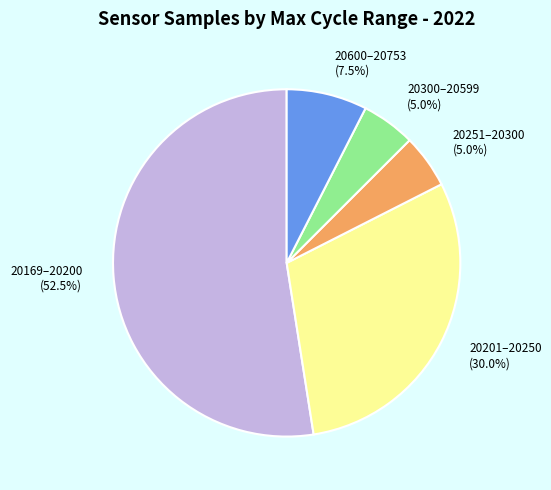

Which has a higher value, 20251–20300 or 20600–20753?

20600–20753